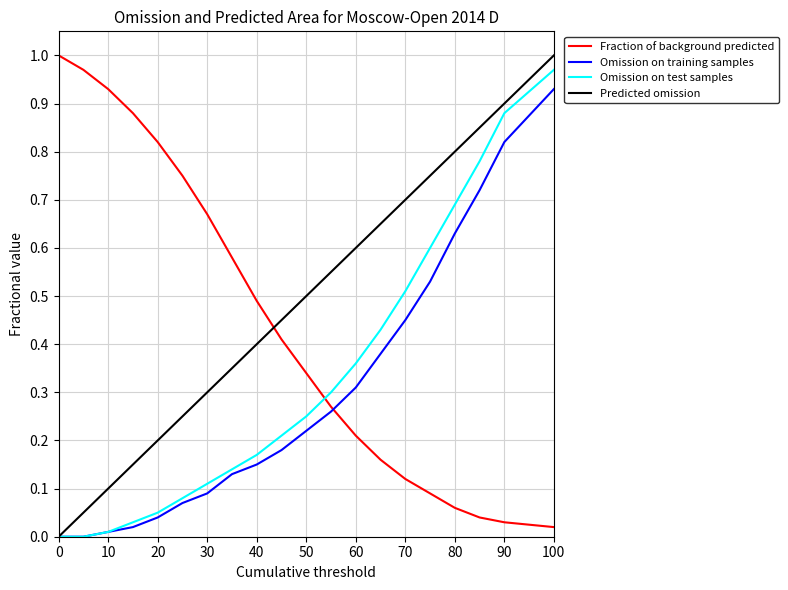

List the series in order of their overall mean, lowest first.

Omission on training samples, Omission on test samples, Fraction of background predicted, Predicted omission